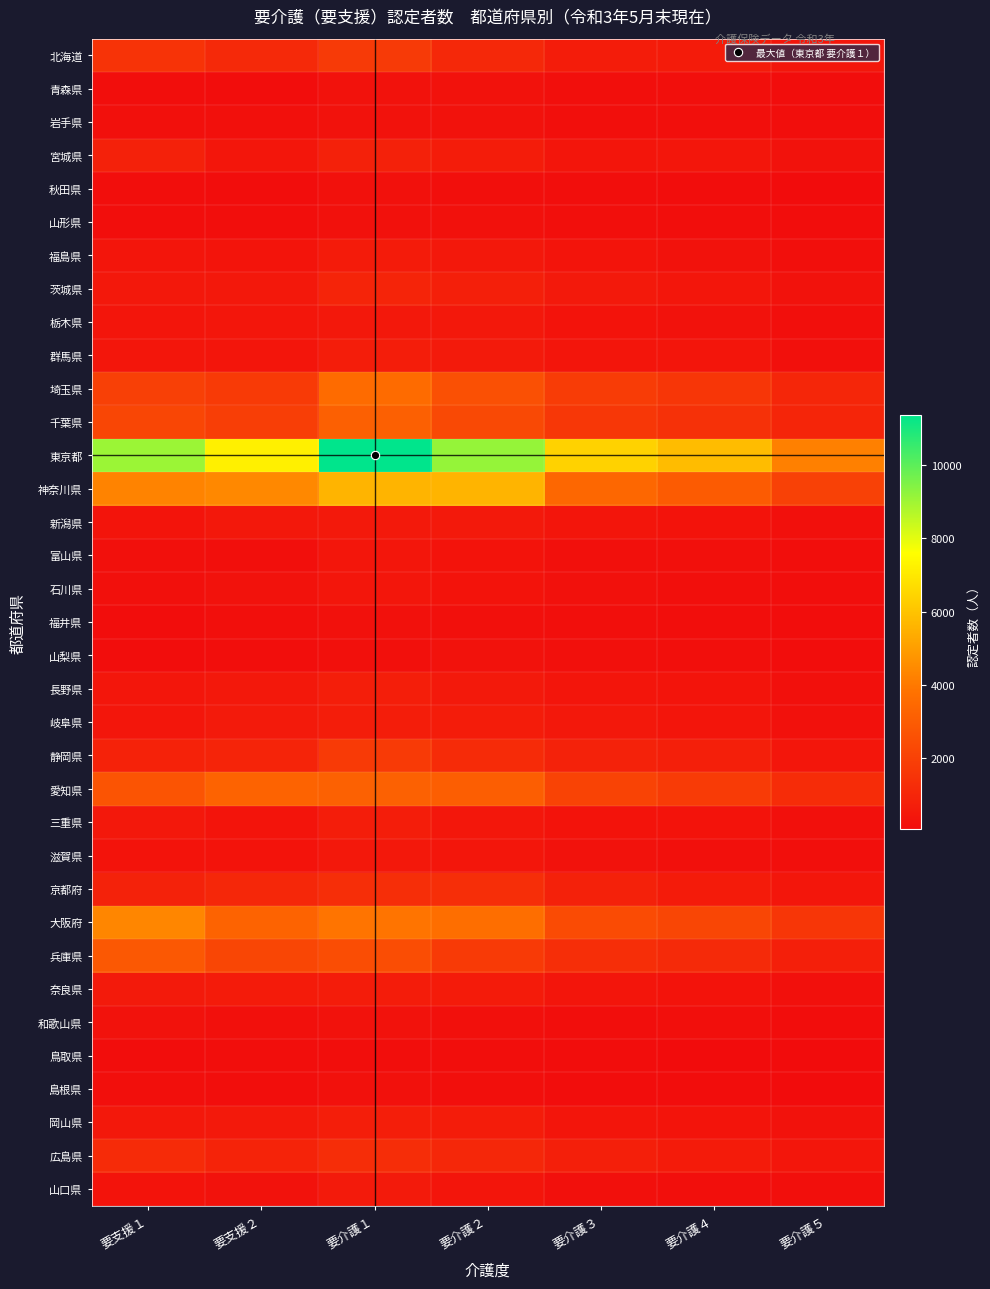

Between 要支援２ and 要介護３, which is larger?

要支援２